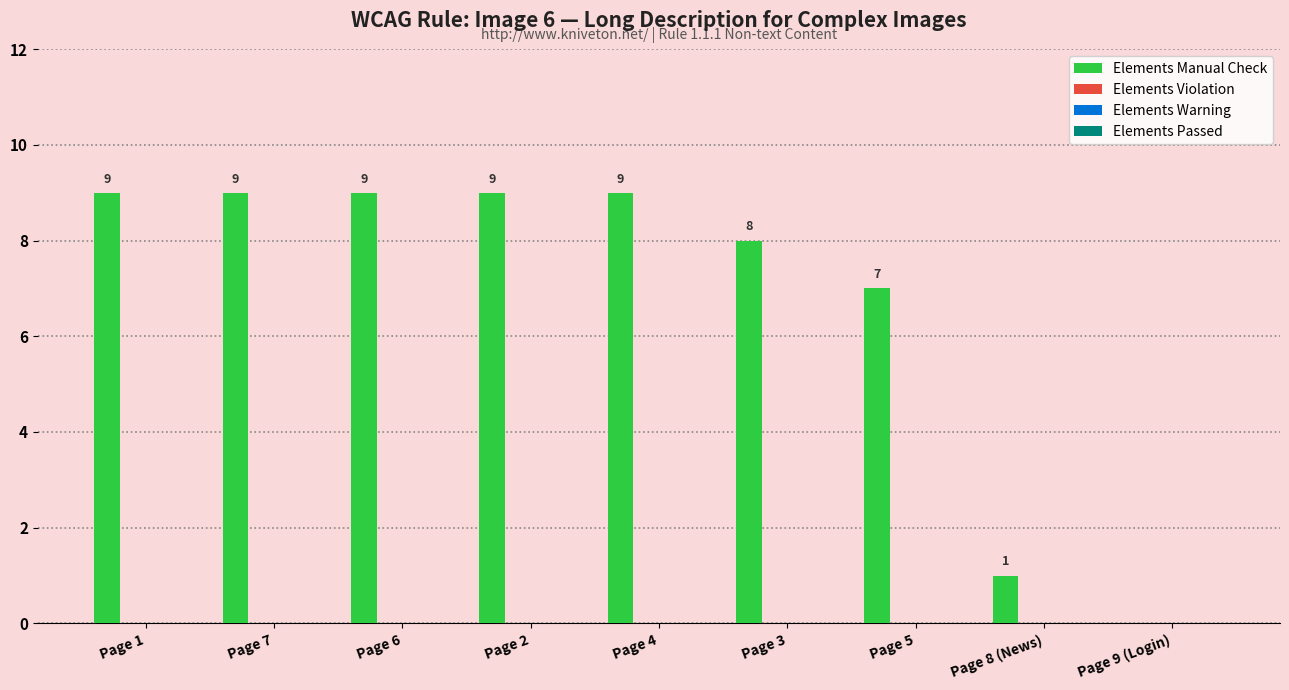

What is the maximum value shown in the chart?

9